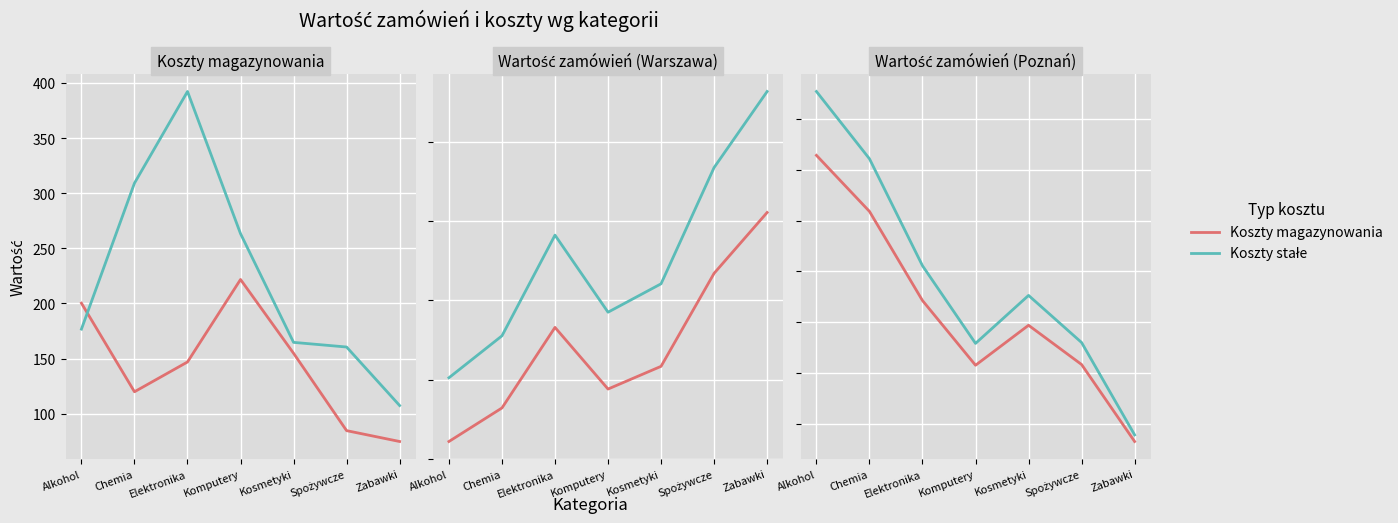

True or false: Koszty stałe and Koszty magazynowania intersect in this chart.

False